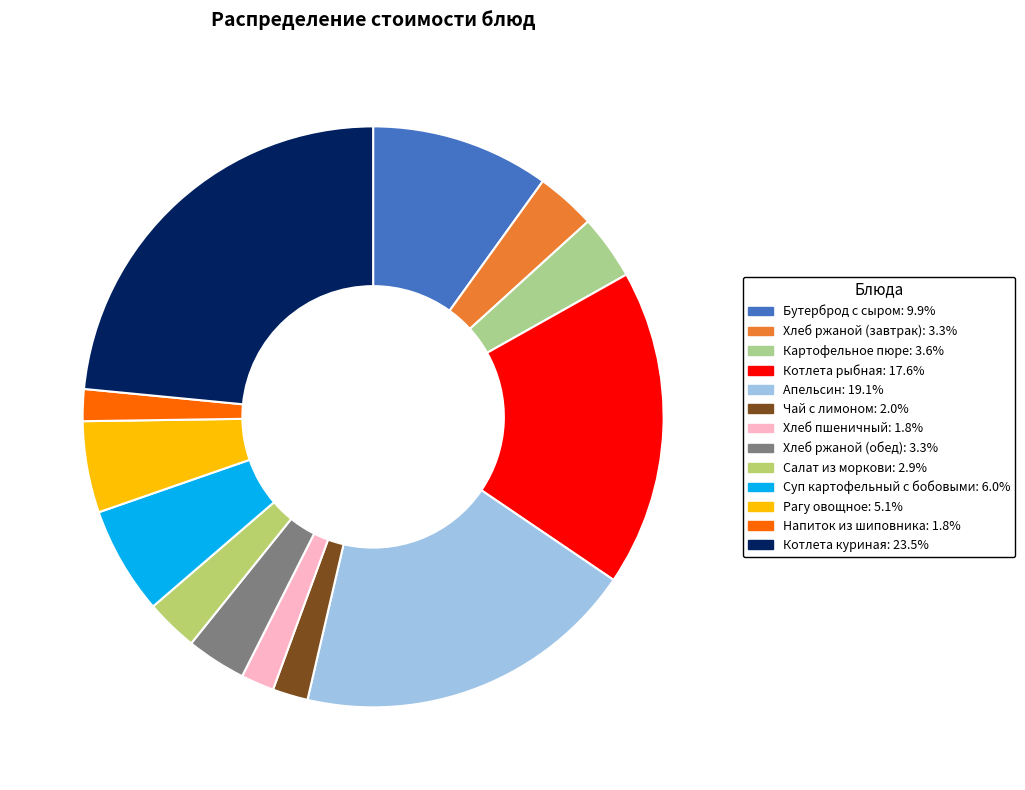

Does any single category account for the majority?

No